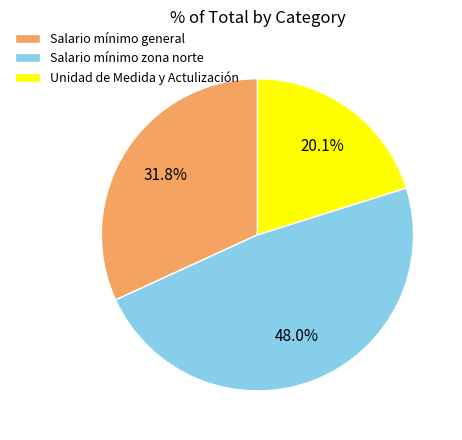

Does Salario mínimo general represent more than half of the total?

No